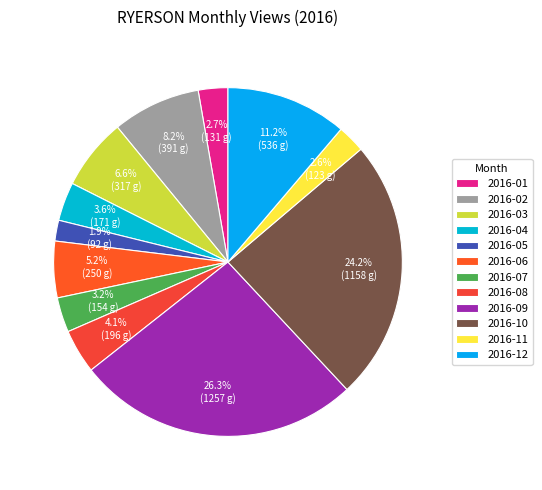

Is 2016-01 the majority of the pie?

No